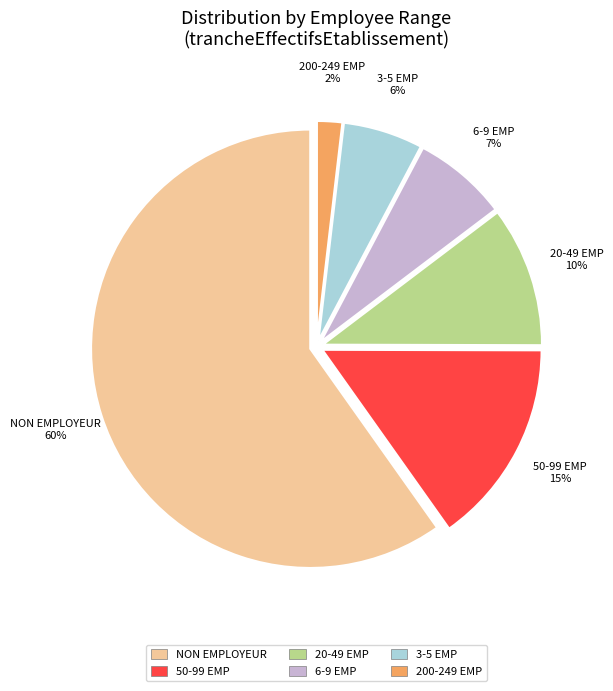

How many segments does this pie chart have?

6